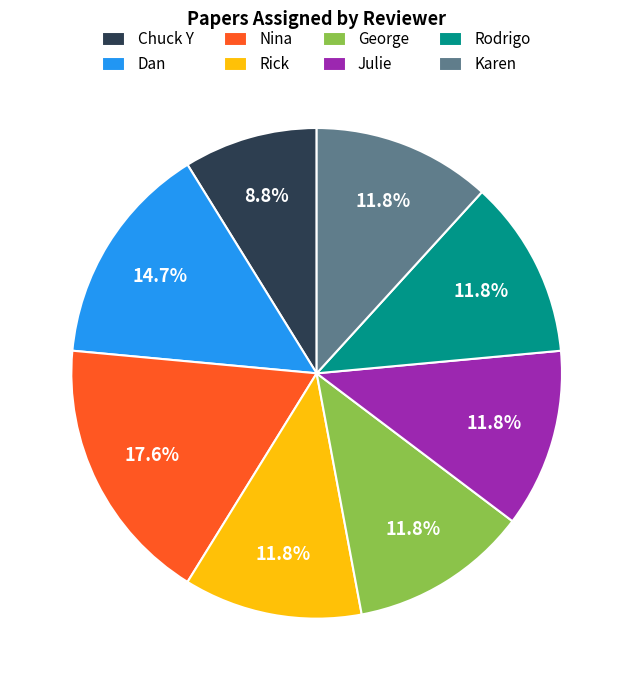

What percentage is the Karen slice, to the nearest percent?

12%